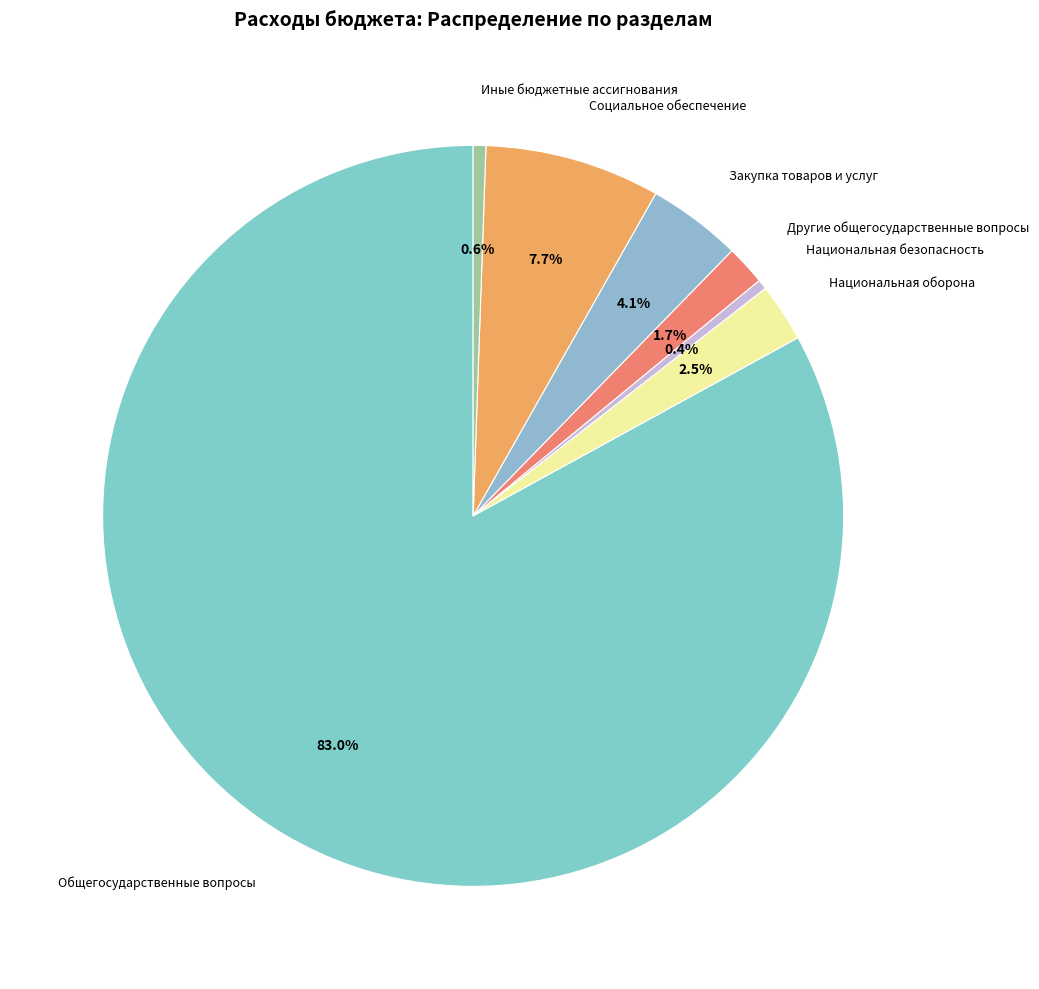

Which slice represents more than half of the pie?

Общегосударственные вопросы